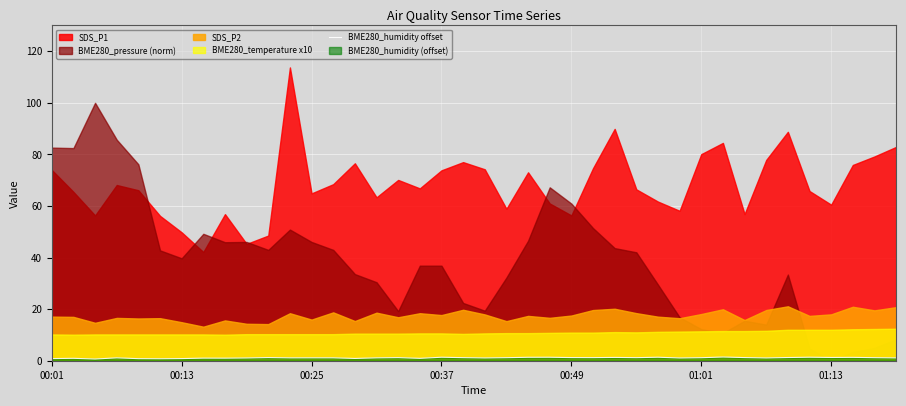

Is it true that BME280_humidity offset equals 1.3 at 01:13?

True